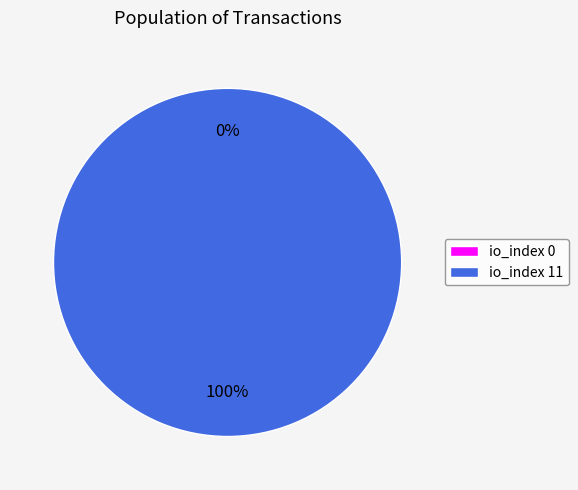

To the nearest percent, what is the difference between the largest and smallest slice percentages?

100%